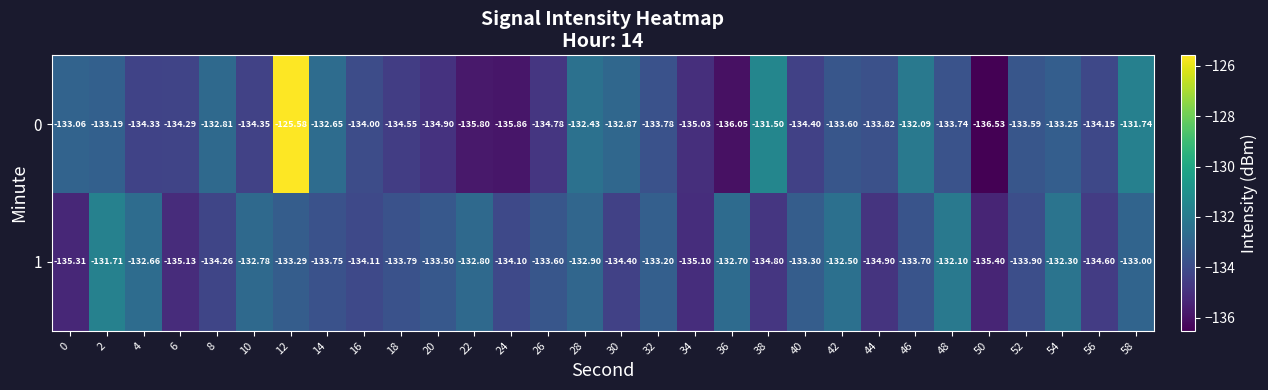

At how many categories does at least one series exceed -127?

1